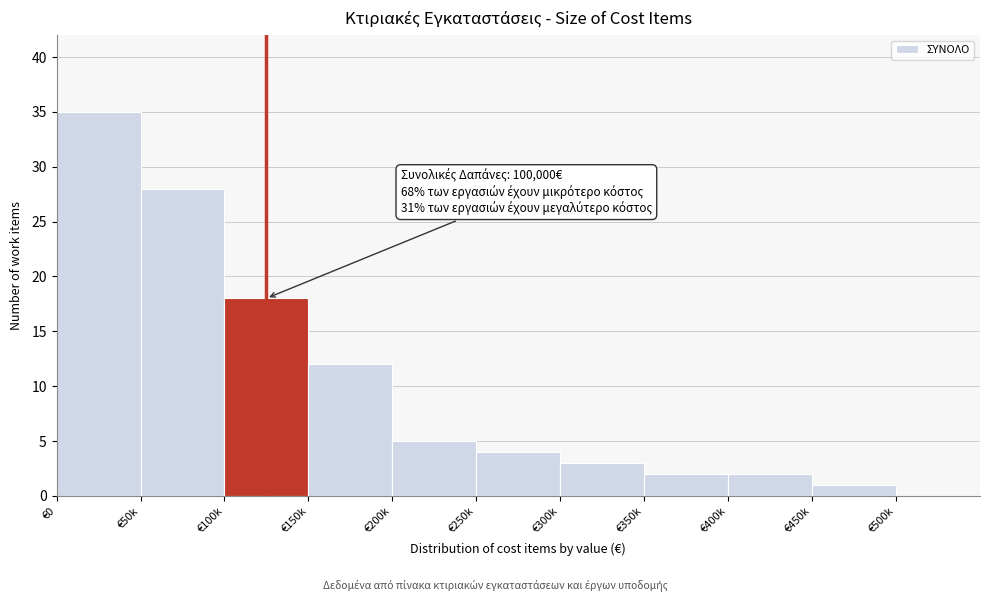

Reading left to right, extract all data points from this chart.

€0=35	€50k=28	€100k=18	€150k=12	€200k=5	€250k=4	€300k=3	€350k=2	€400k=2	€450k=1	€500k=0